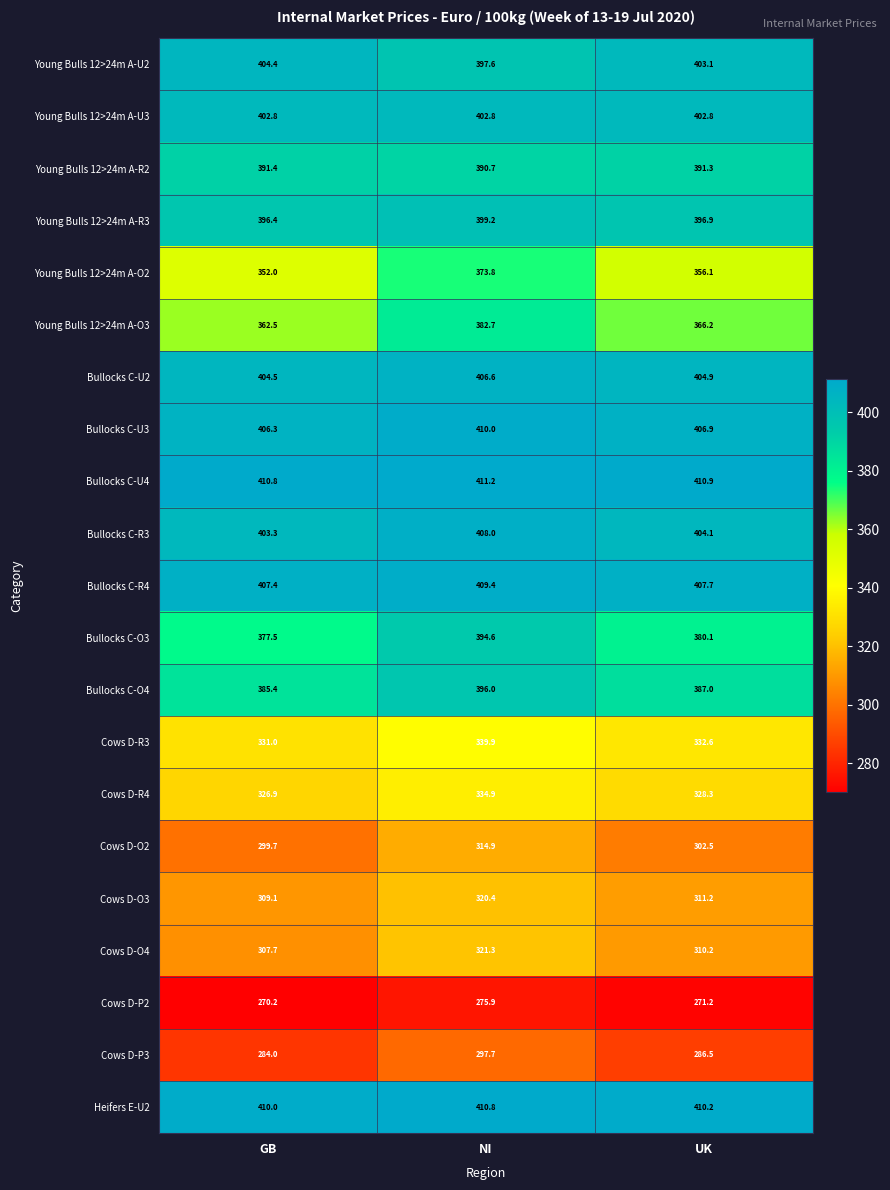

Where is Bullocks C-O3 nearest to the value 386?

UK